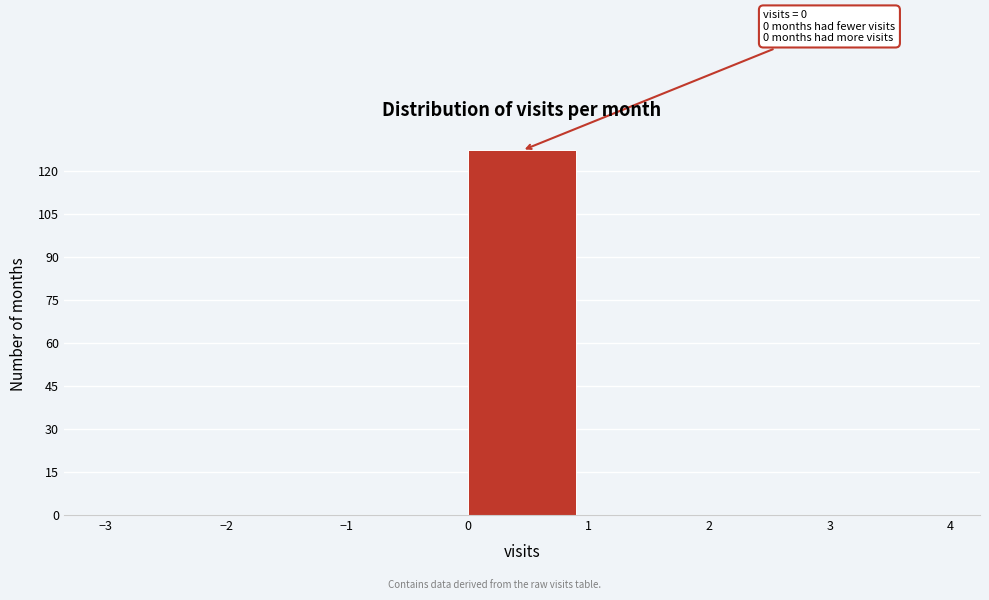

Which range on the x-axis has the tallest bar?

0 to 1